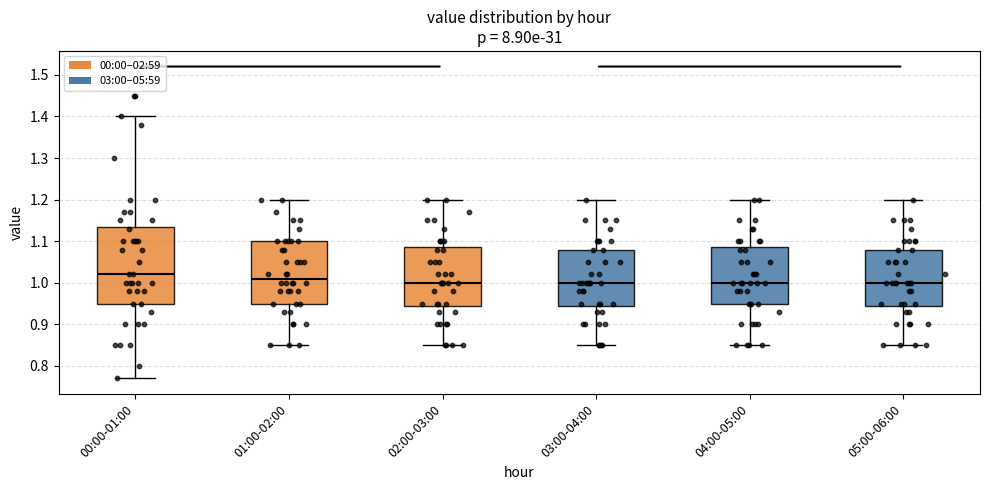

Where does the median line of the box for 04:00-05:00 sit on the y-axis? The values are not printed on the chart, so give them approximately, as read against the axis.

1.00